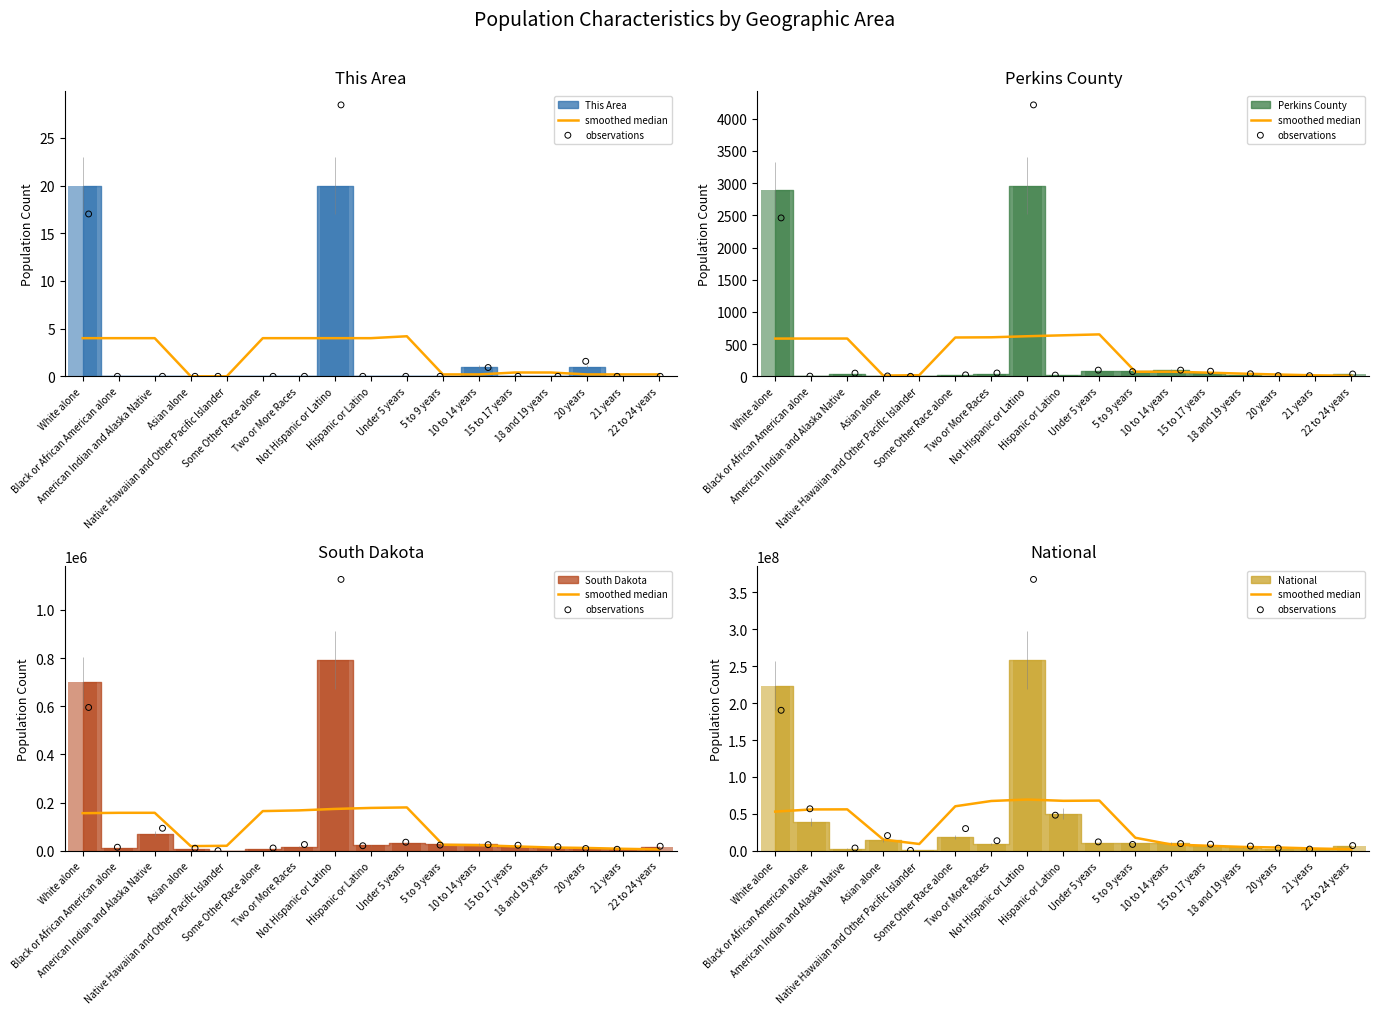

Which series reaches the minimum Y coordinate?

observations